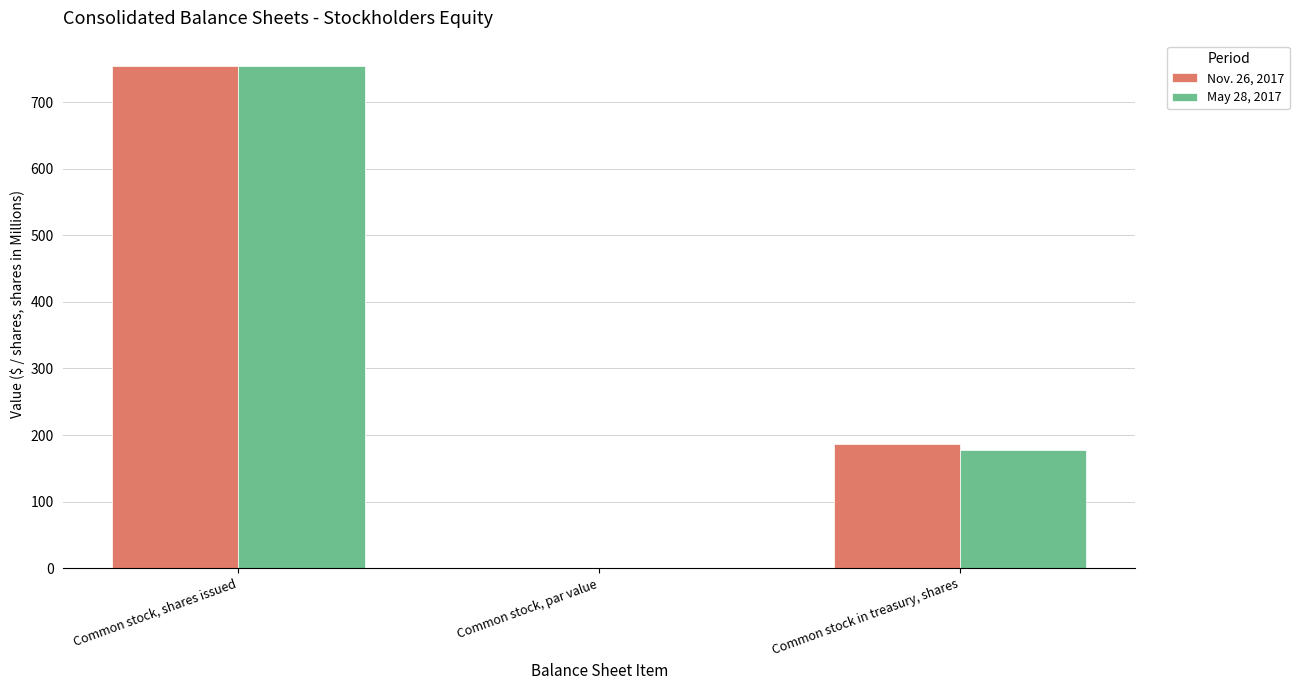

The May 28, 2017 series shows 0.1 at Common stock, par value. True or false?

True